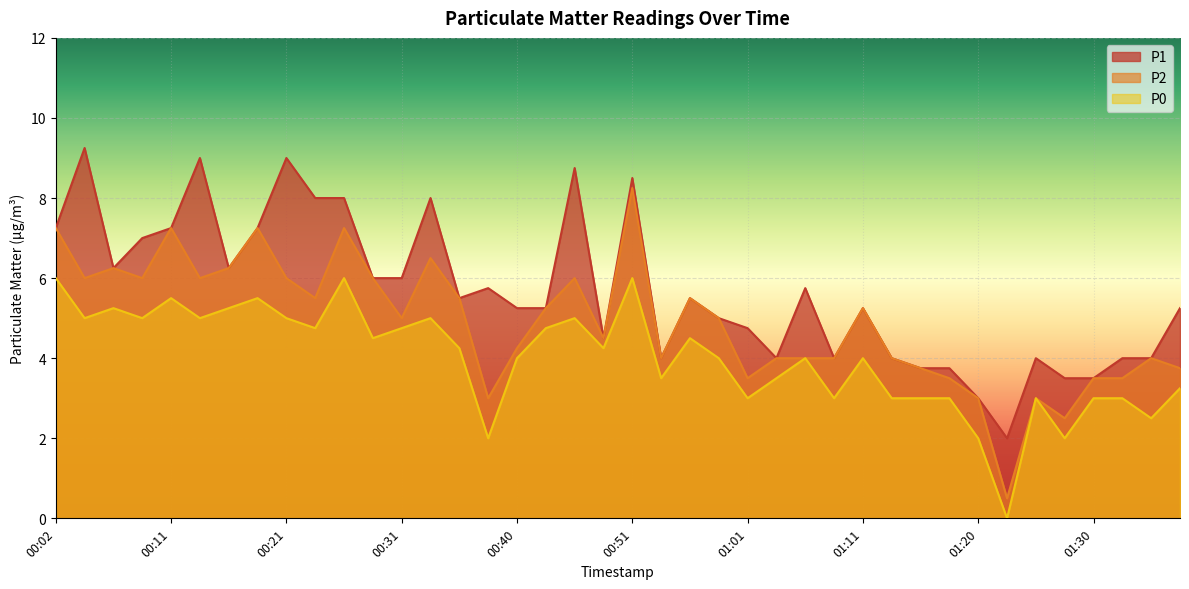

Where is the first local minimum for P1?

00:06